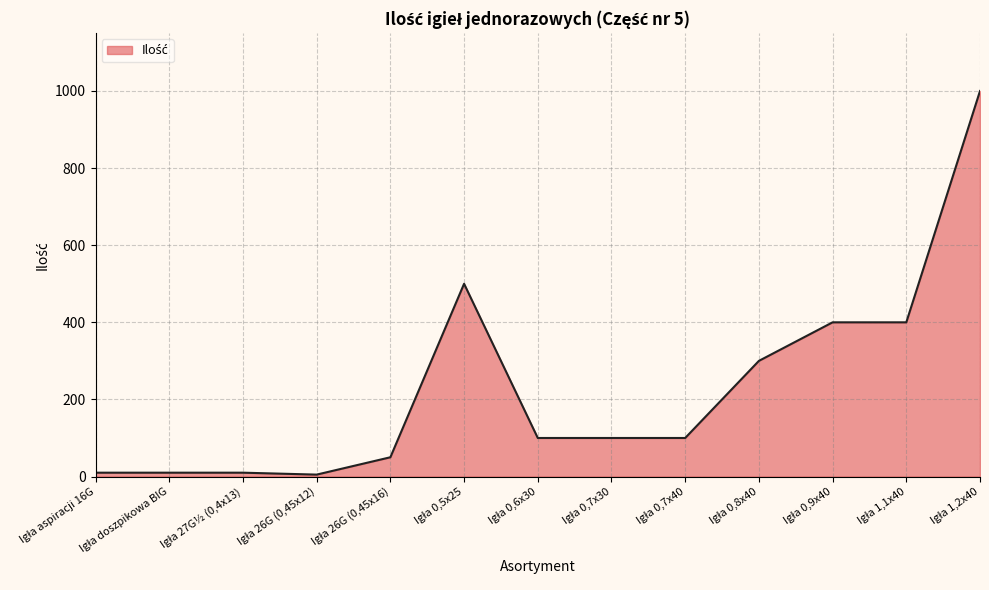

What is the difference between the maximum and minimum values?

995